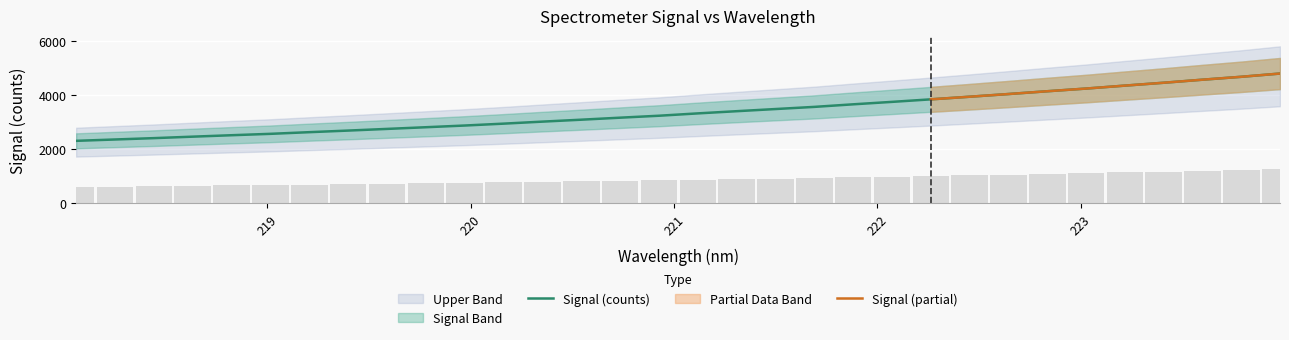

What is the lowest value of the Signal (counts) series?

2310.4